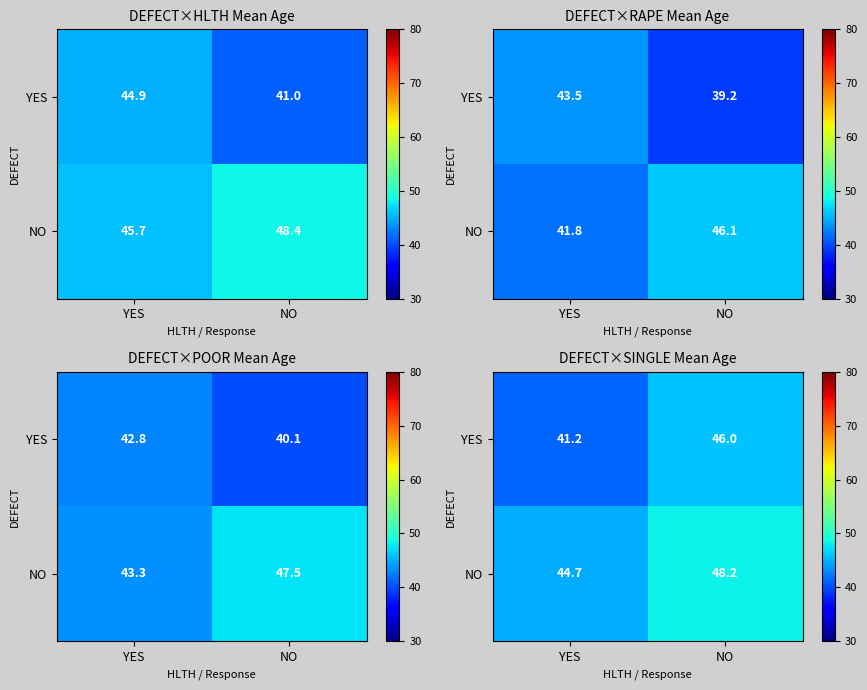

At NO, list the series in order from smallest to largest.

YES, NO